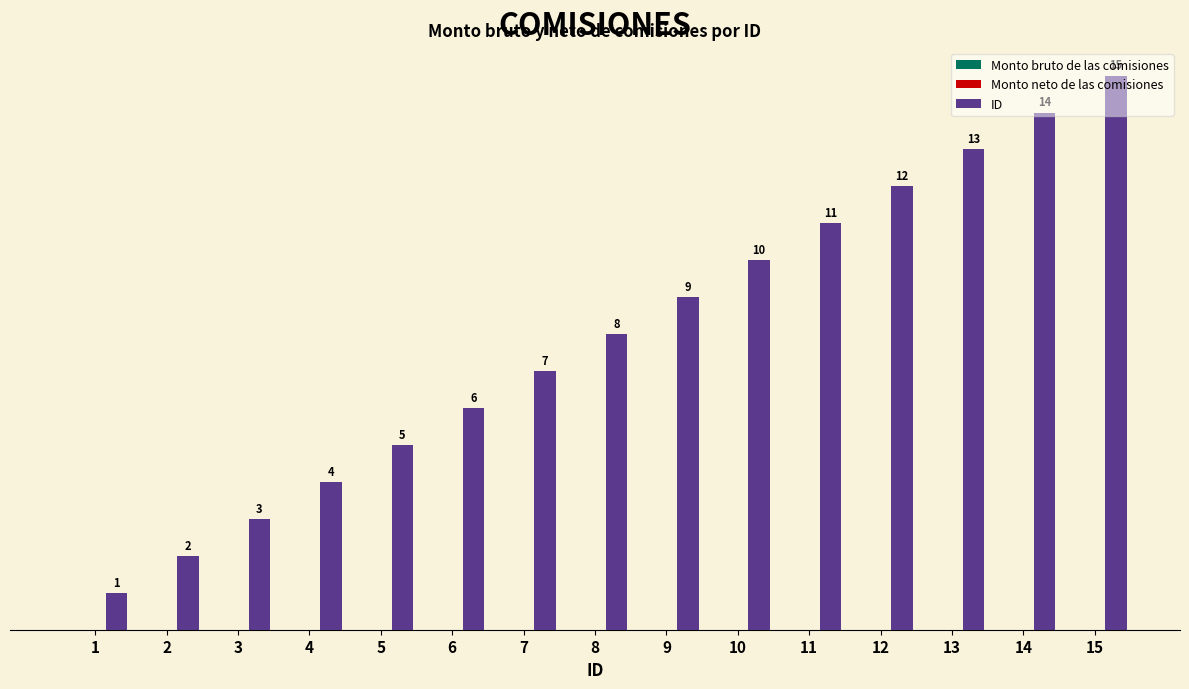

What is the greatest value displayed?

15